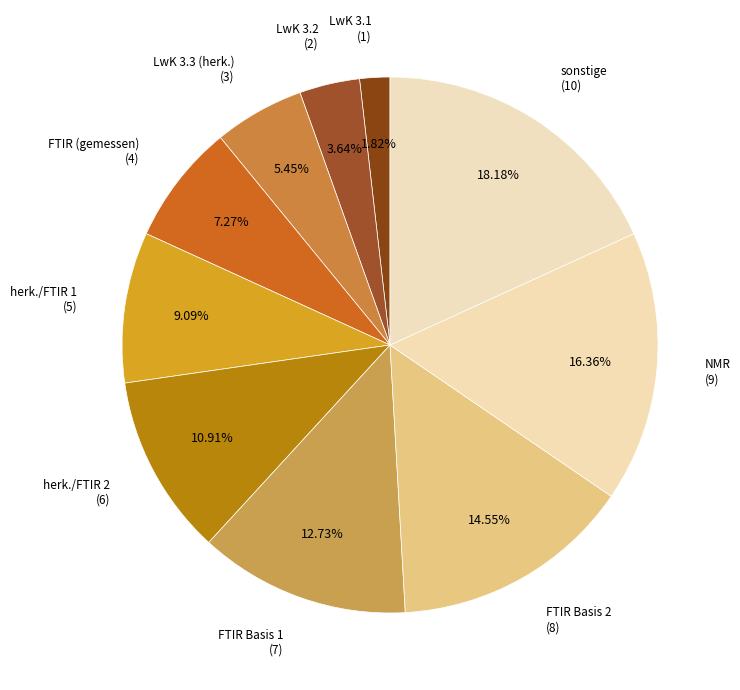

How many segments does this pie chart have?

10